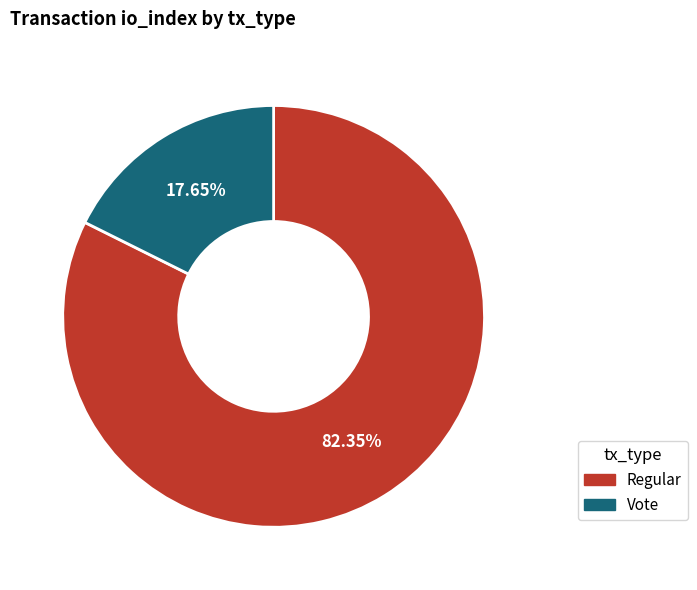

What is the ratio of the value at Regular to the value at Vote?

4.7